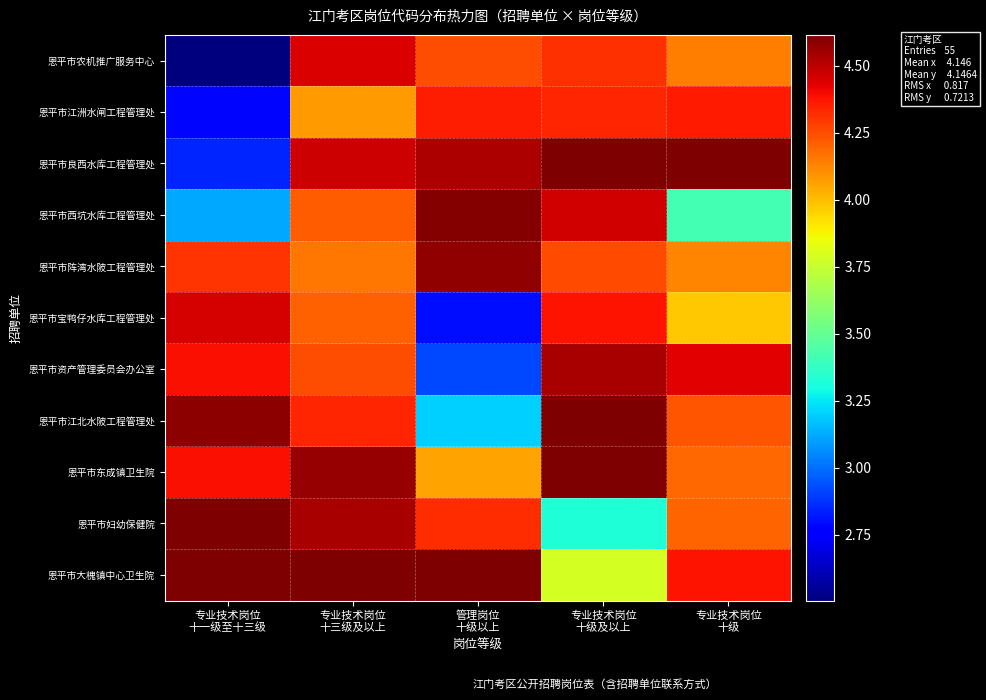

Which series has the largest total across all categories?

恩平市大槐镇中心卫生院